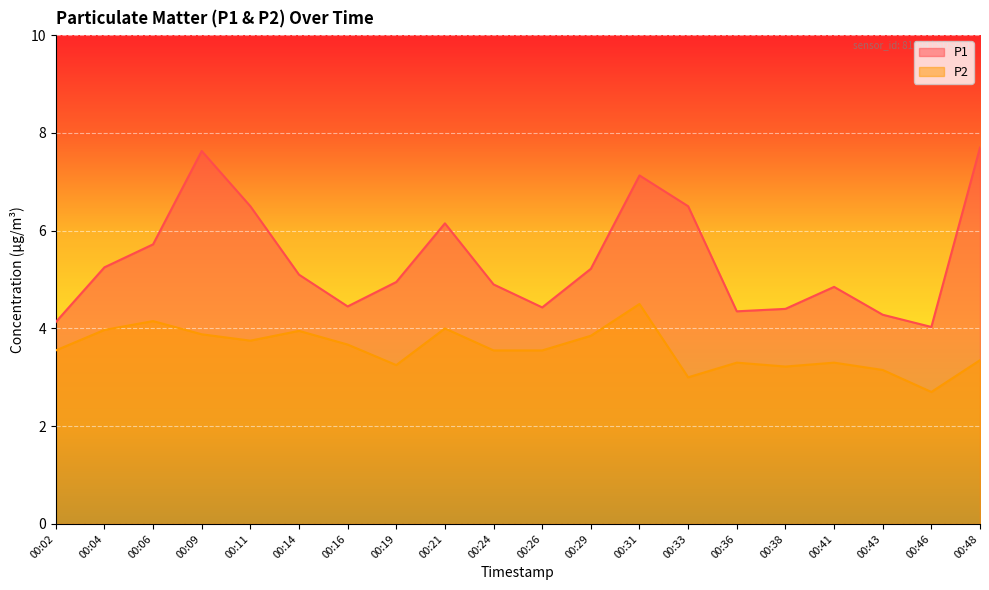

How many lines are shown in the chart?

2